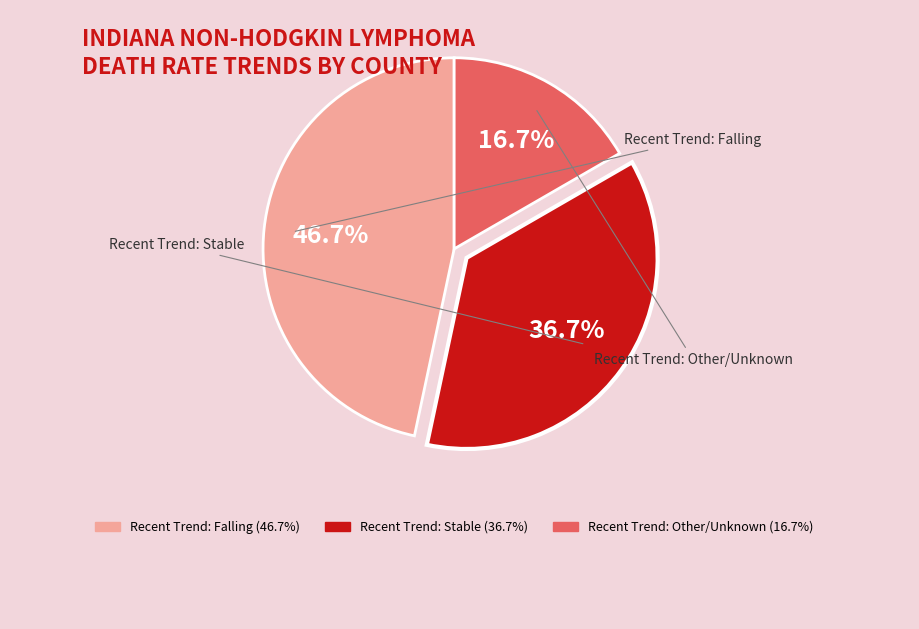

Is there any slice that represents more than half of the pie?

No